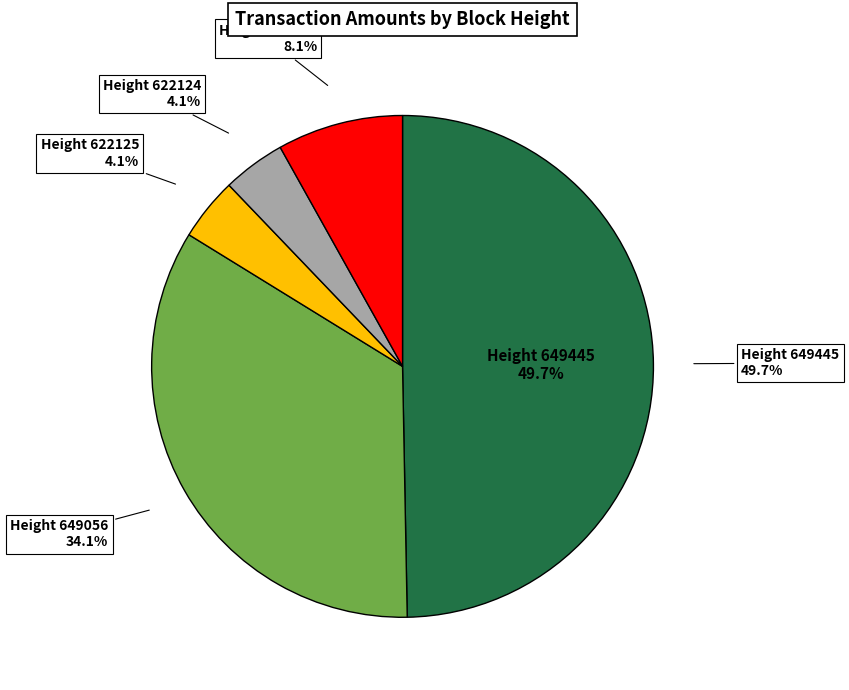

Rank the categories by value from highest to lowest.

649445, 649056, 622123, 622125, 622124